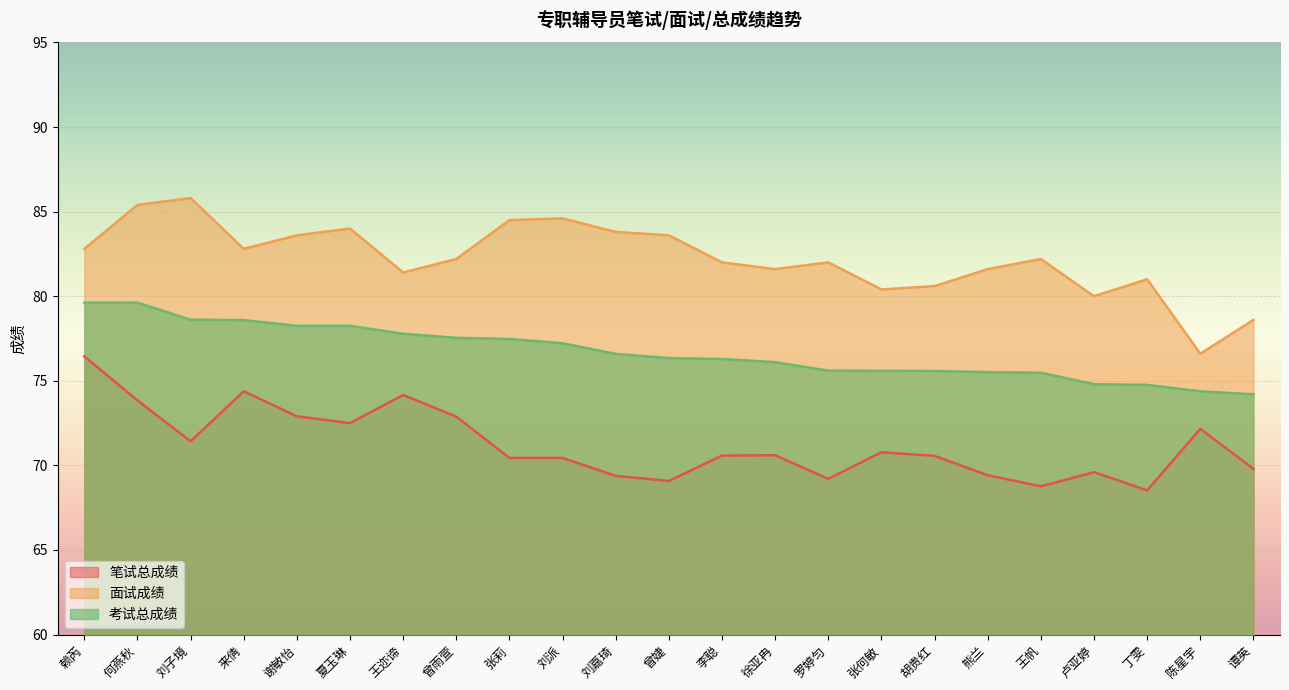

What is the difference between the 面试成绩 values at 曾婕 and 丁雯?

2.6